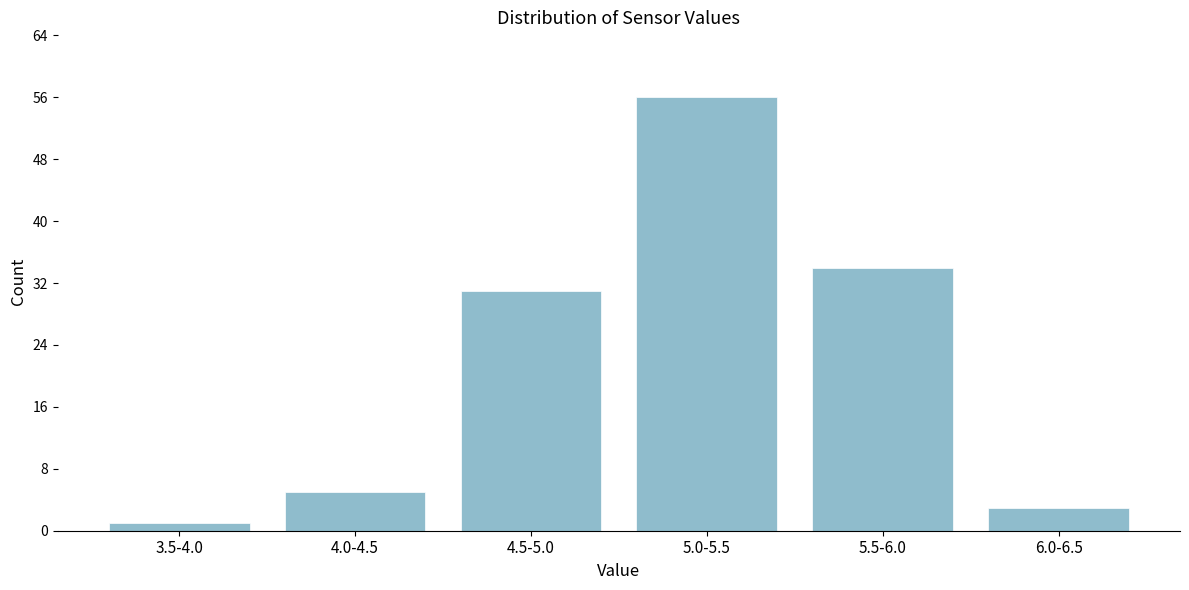

Reading right to left, transcribe all the data shown in this chart.

3	34	56	31	5	1